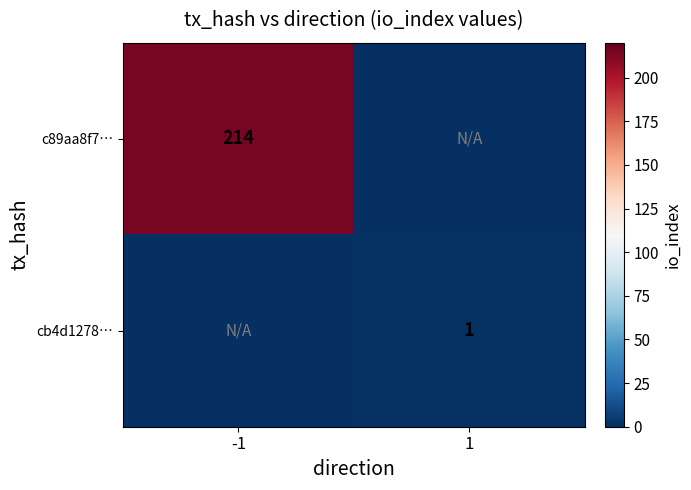

The c89aa8f7… series shows 214 at -1. True or false?

True